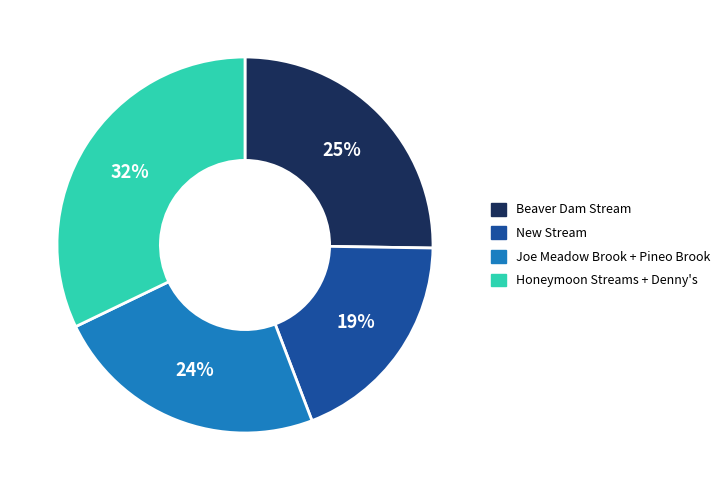

Is the sum of New Stream and Beaver Dam Stream greater than half?

No